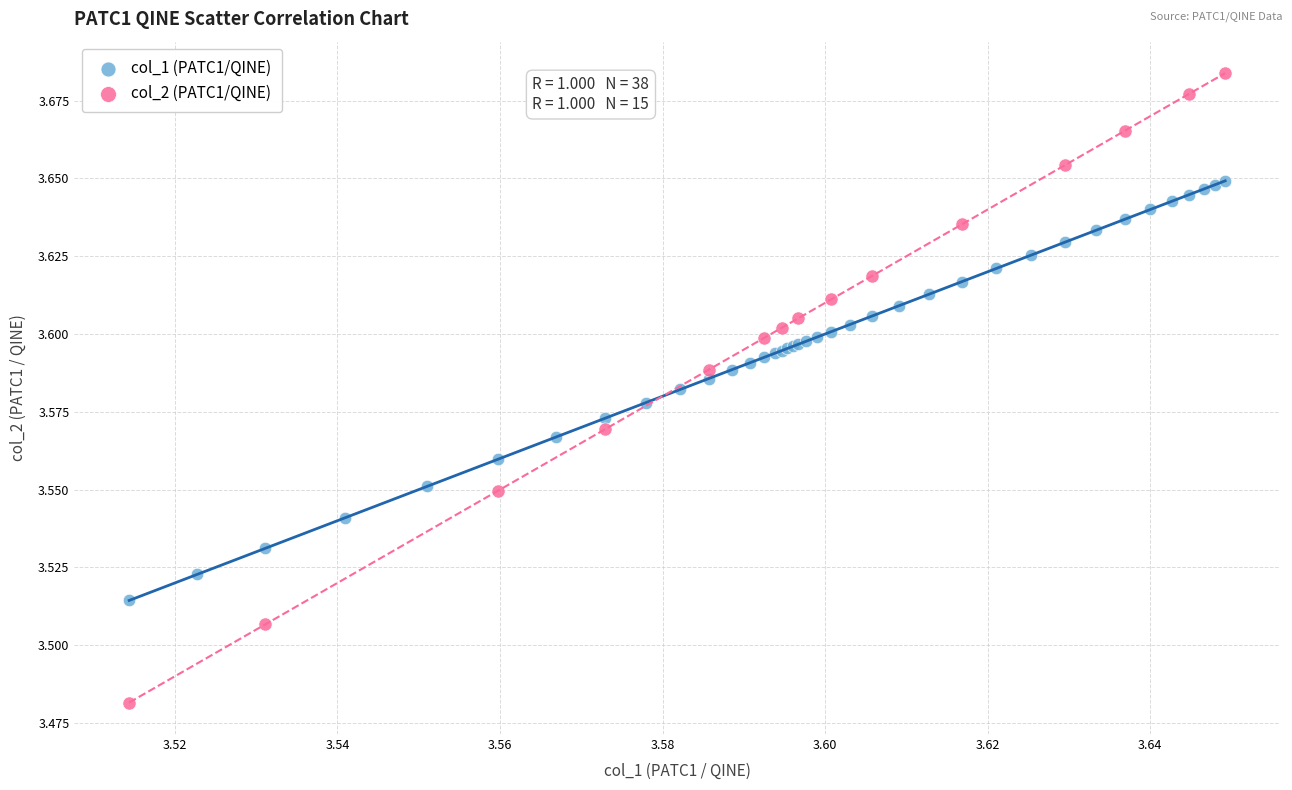

Which series reaches the minimum Y coordinate?

col_2 (PATC1/QINE)